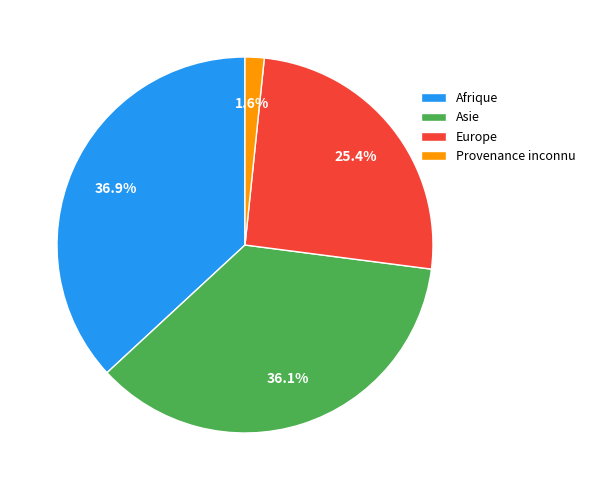

Which has a higher value, Afrique or Asie?

Afrique